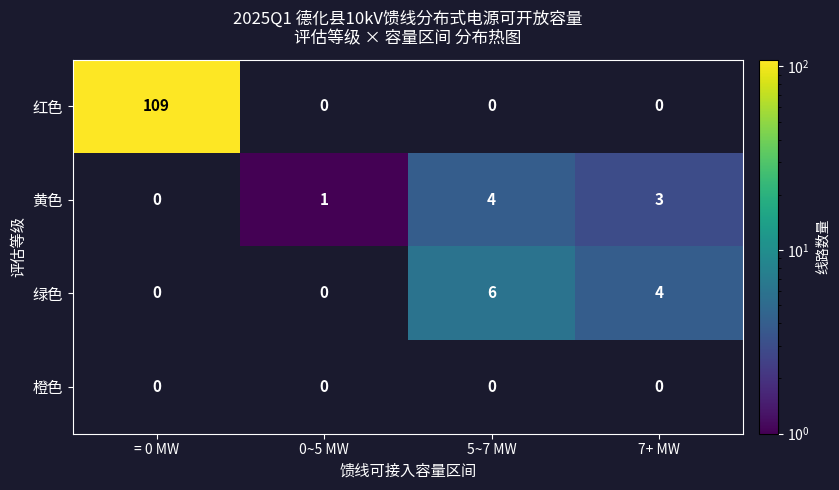

What is the greatest value displayed?

109